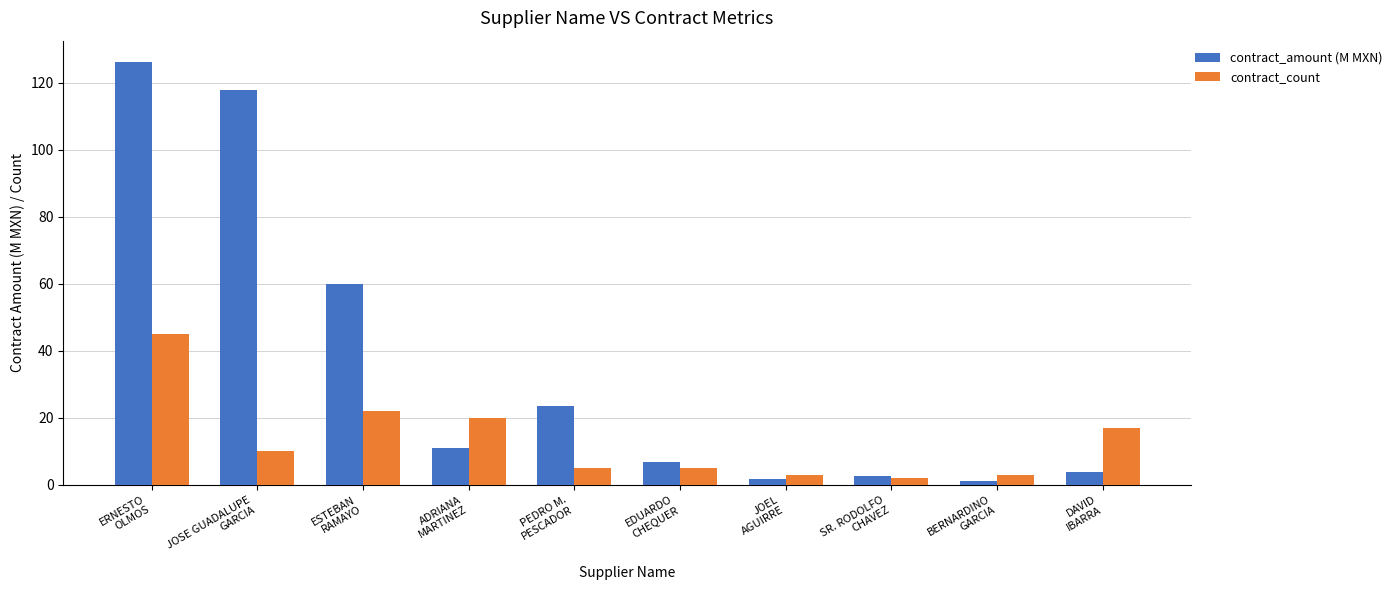

Are the bars grouped side by side (vs. stacked)?

Yes